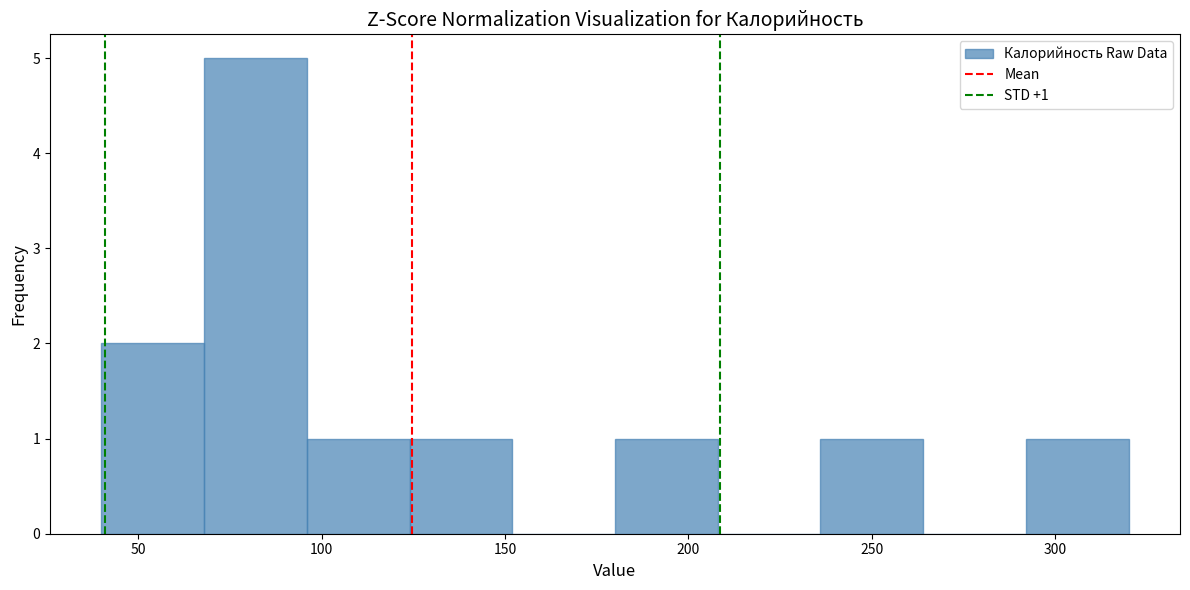

Over which range of the x-axis is the bar tallest?

68 to 96